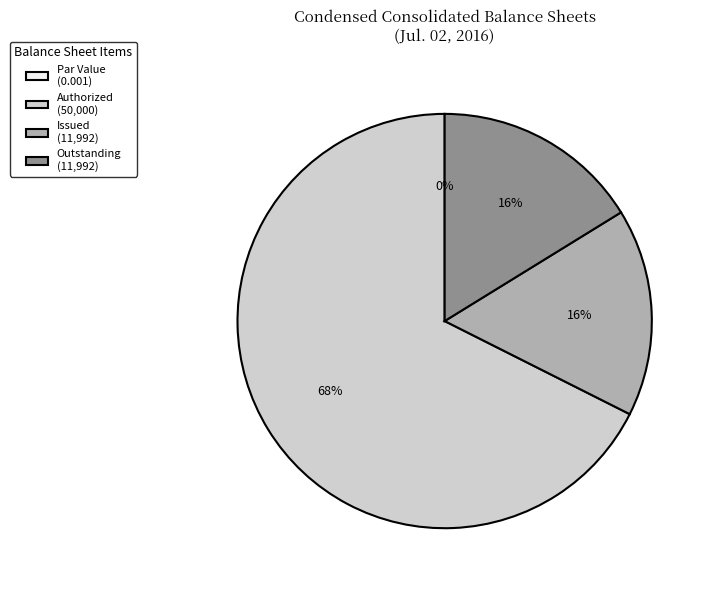

Approximately how many times larger is the value at Common stock, shares outstanding compared to Common stock, shares issued?

1.0